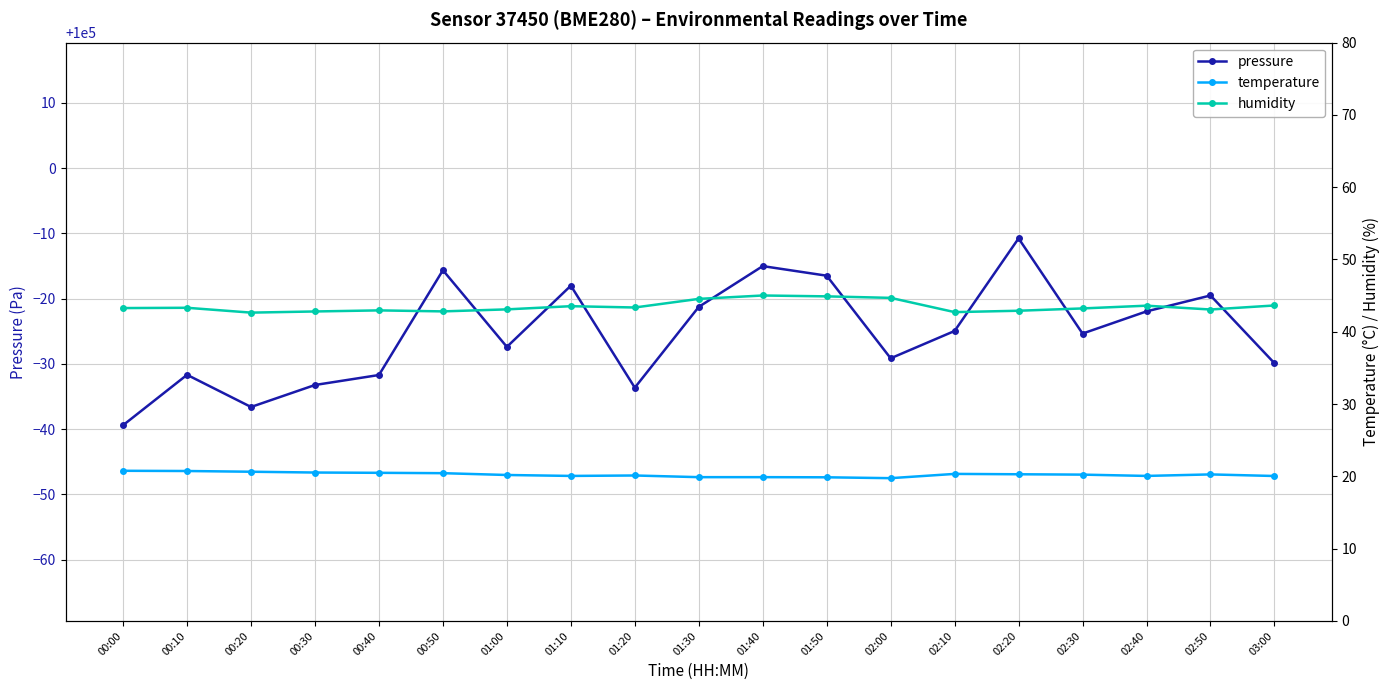

What is the label of the 2nd point from the right?

02:50